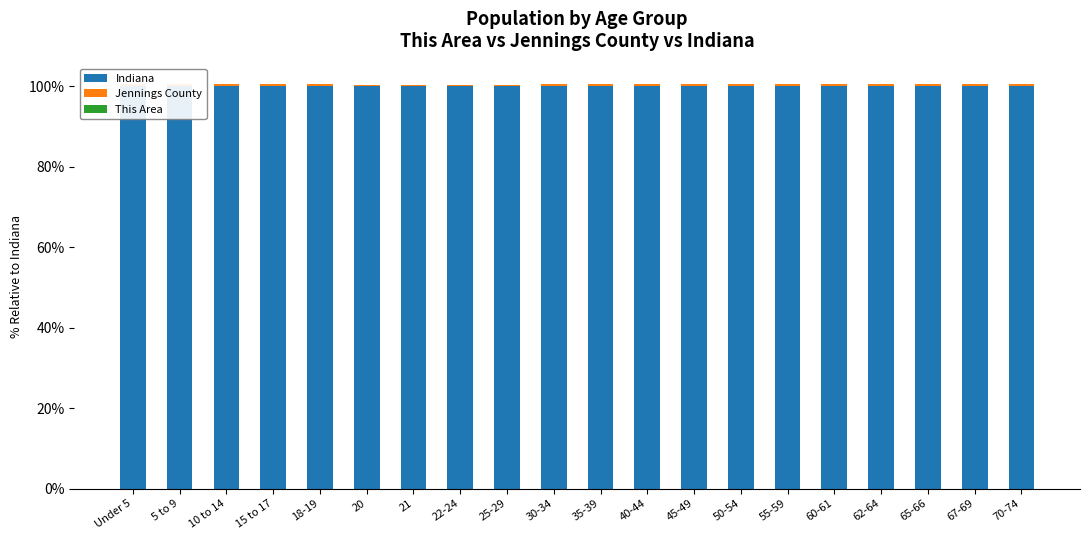

What is the sum of all This Area values?

0.3